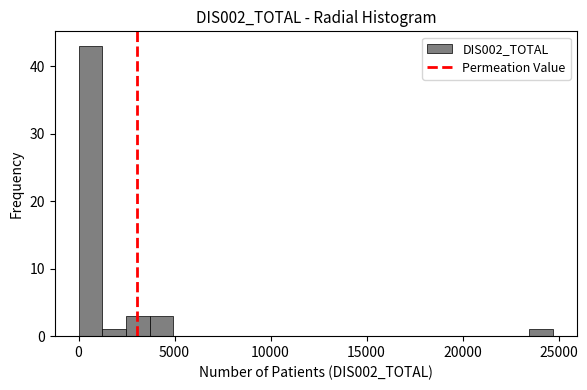

Read against the x-axis, roughly where is the centre of the tallest bar?

500